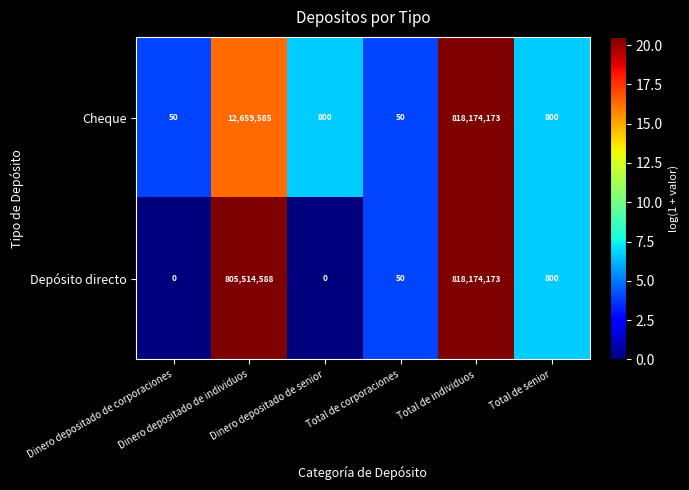

What is the difference between the second highest and minimum values in the Cheque series?

12659535